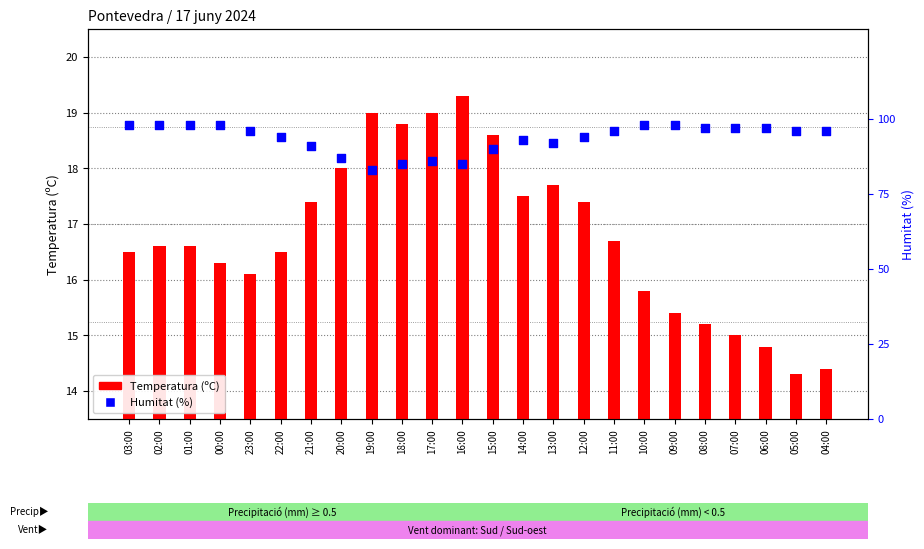

Which series has the widest spread of Y values?

Humitat (%)